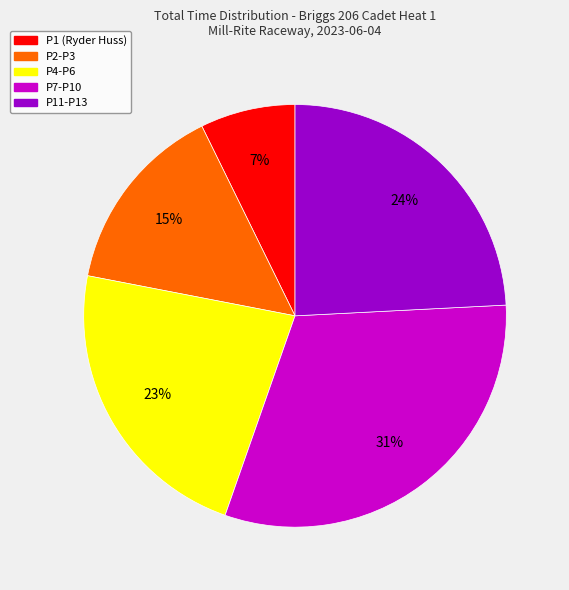

Is there a majority slice in this chart?

No